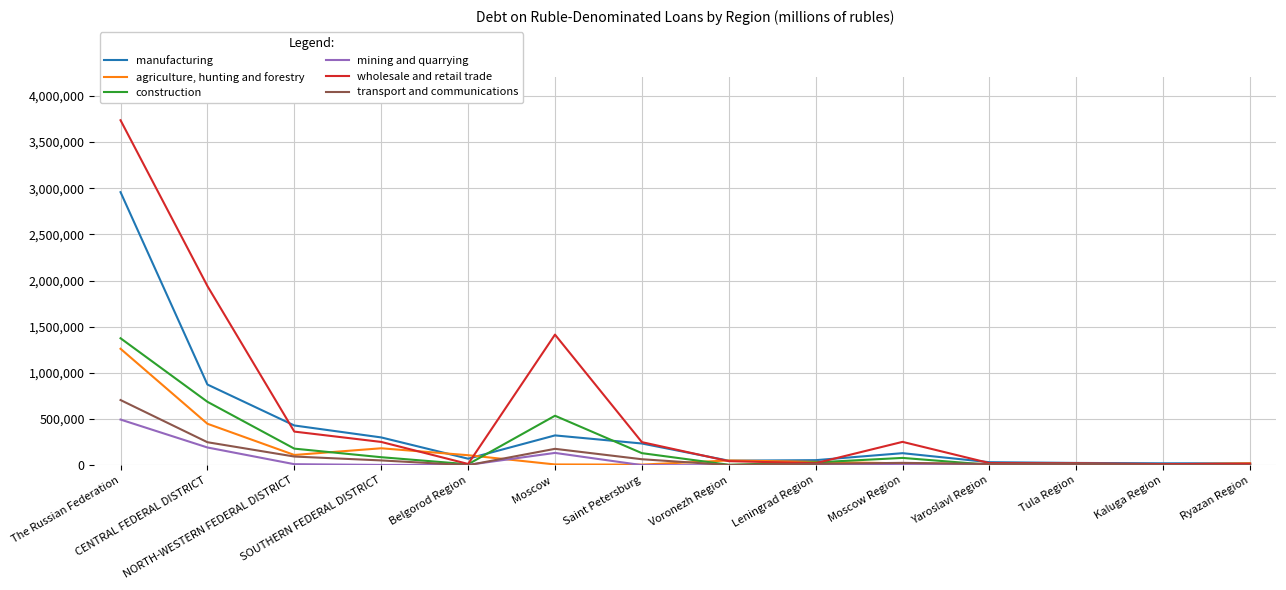

The mining and quarrying series shows 494618 at The Russian Federation. True or false?

True